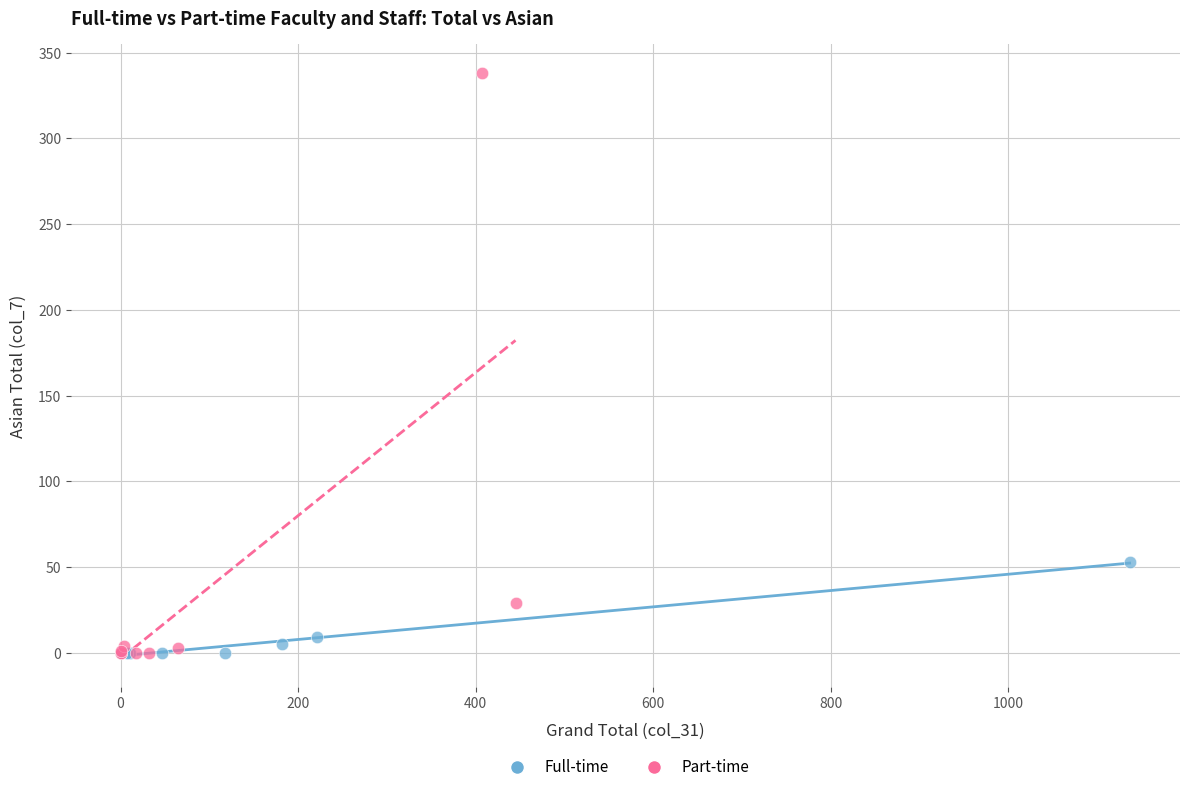

Which series contains the highest Y value?

Part-time